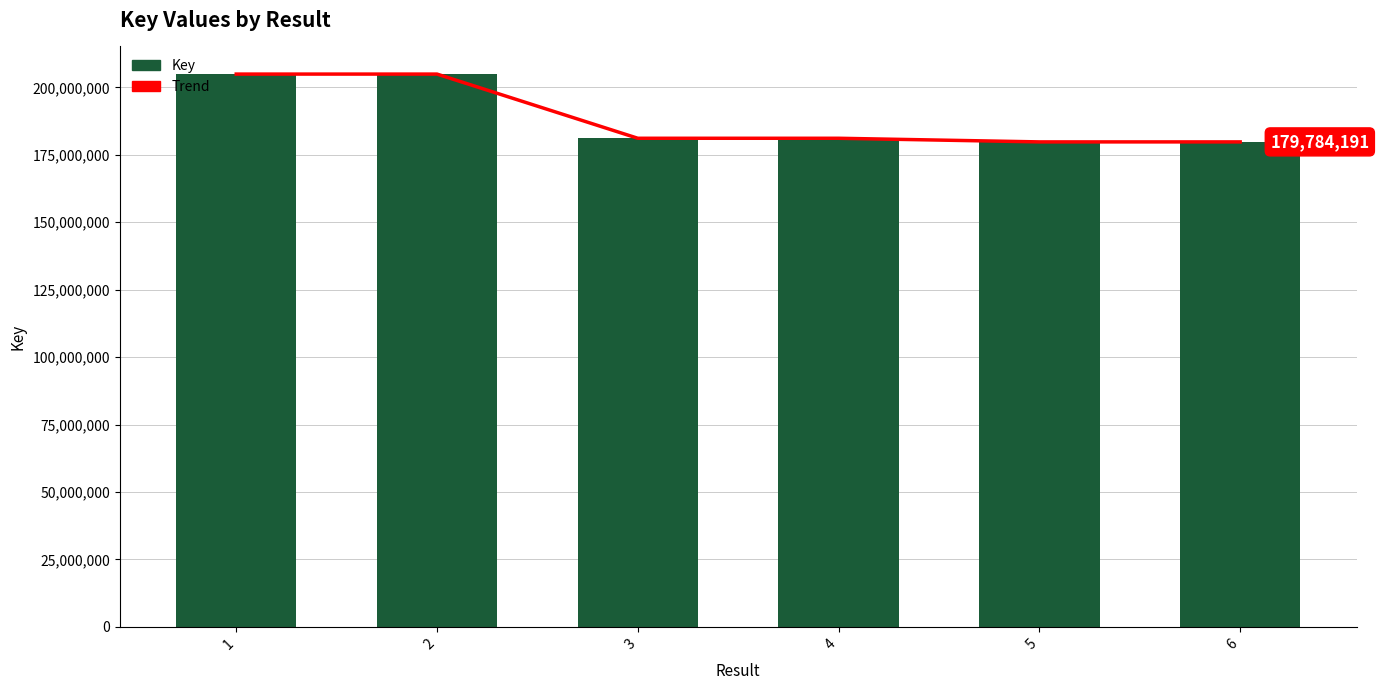

Are the bars grouped side by side (vs. stacked)?

Yes